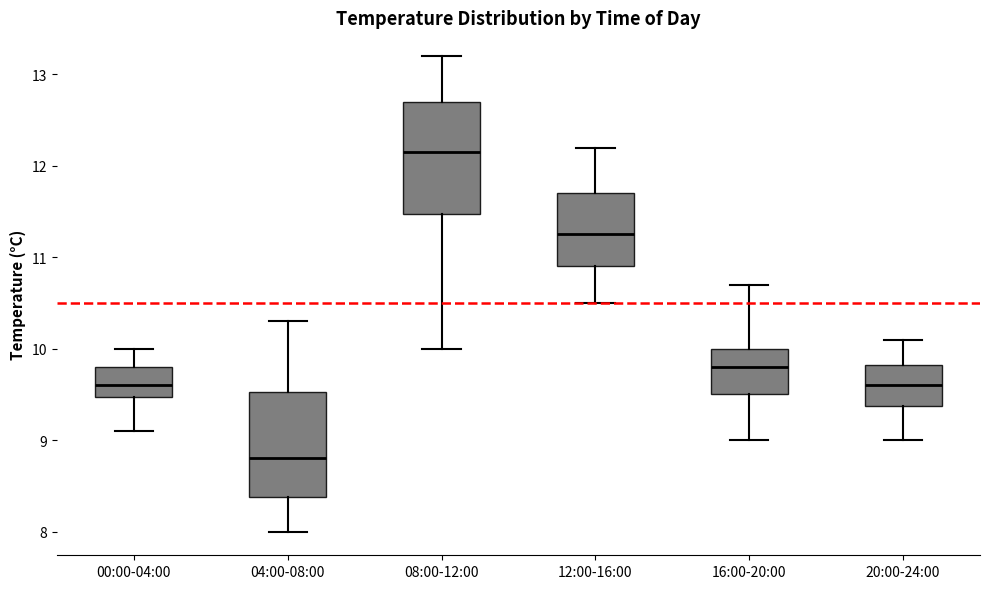

Reading left to right, read every box against the y-axis: the position of its median line, the range the box covers, and the ends of its whiskers. The values are not printed on the chart, so give them approximately, as read against the axis.

00:00-04:00: median 9.6, box 9.5 to 9.8, whiskers 9.1 to 10.0
04:00-08:00: median 8.8, box 8.4 to 9.5, whiskers 8.0 to 10.3
08:00-12:00: median 12.2, box 11.5 to 12.7, whiskers 10.0 to 13.2
12:00-16:00: median 11.3, box 10.9 to 11.7, whiskers 10.5 to 12.2
16:00-20:00: median 9.8, box 9.5 to 10.0, whiskers 9.0 to 10.7
20:00-24:00: median 9.6, box 9.4 to 9.8, whiskers 9.0 to 10.1